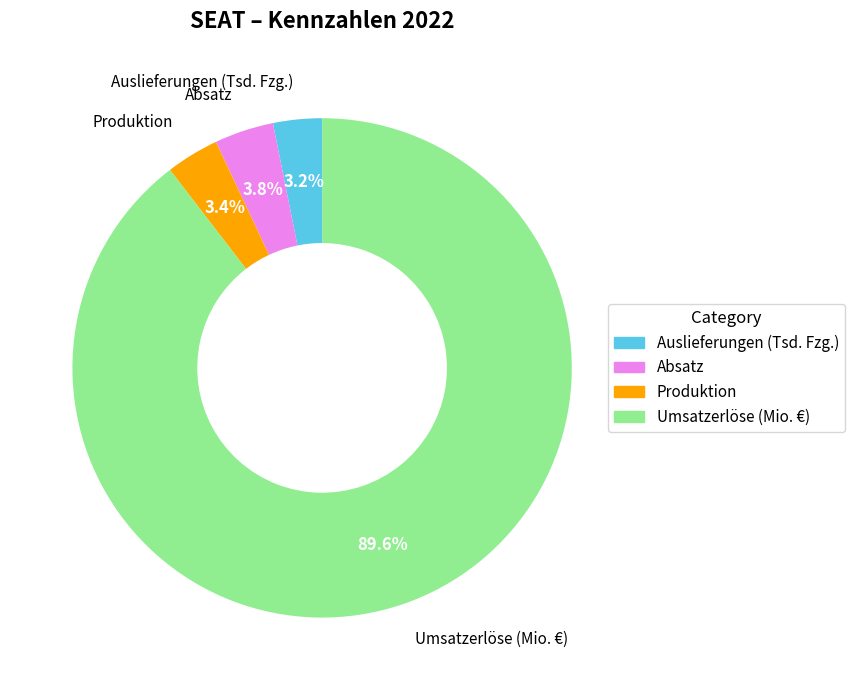

To the nearest percent, what portion does Umsatzerlöse (Mio. €) represent?

90%